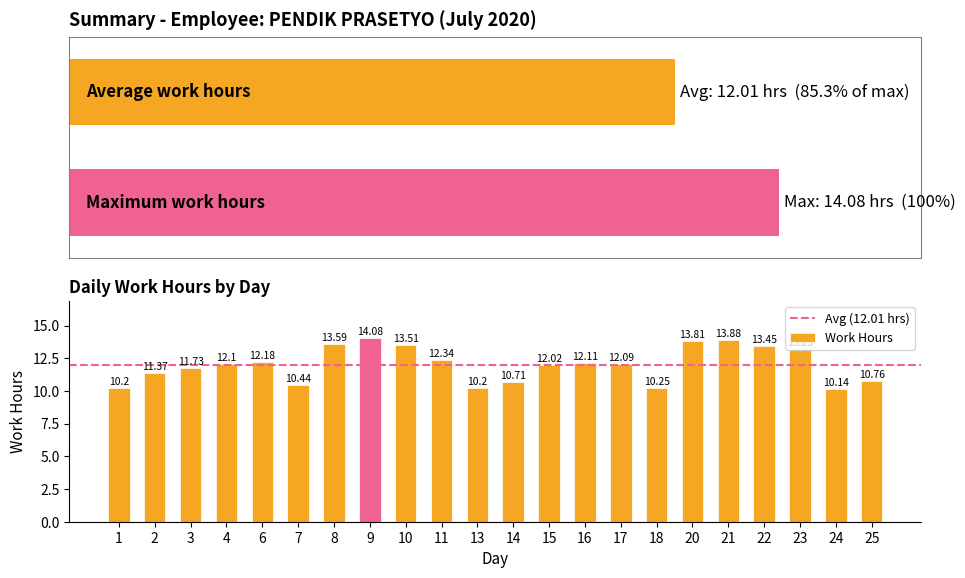

How many series are shown in this chart?

1